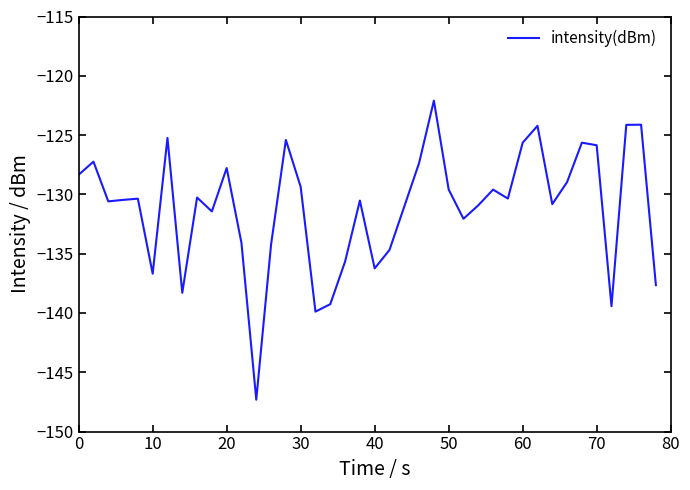

What is the minimum value shown in the chart?

-147.3